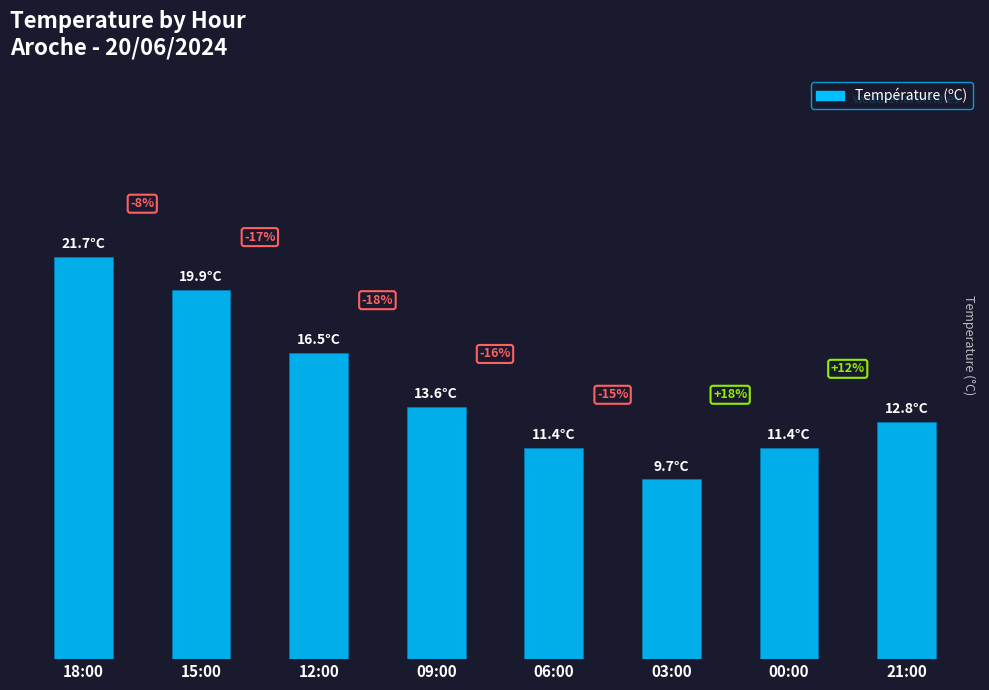

What is the difference between the second highest and second lowest values?

8.5